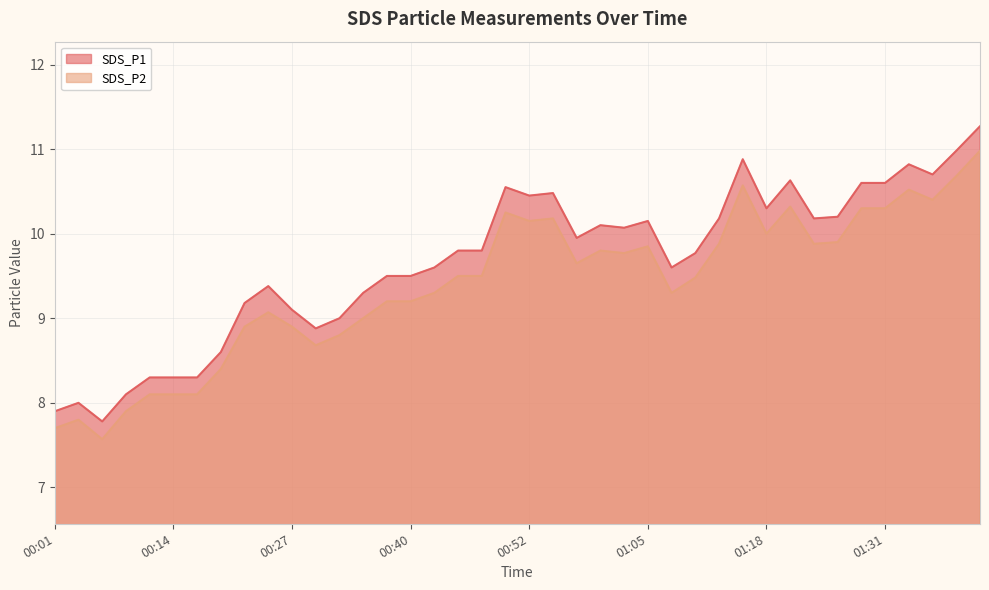

Rank the series at 01:31 from lowest to highest value.

SDS_P2, SDS_P1